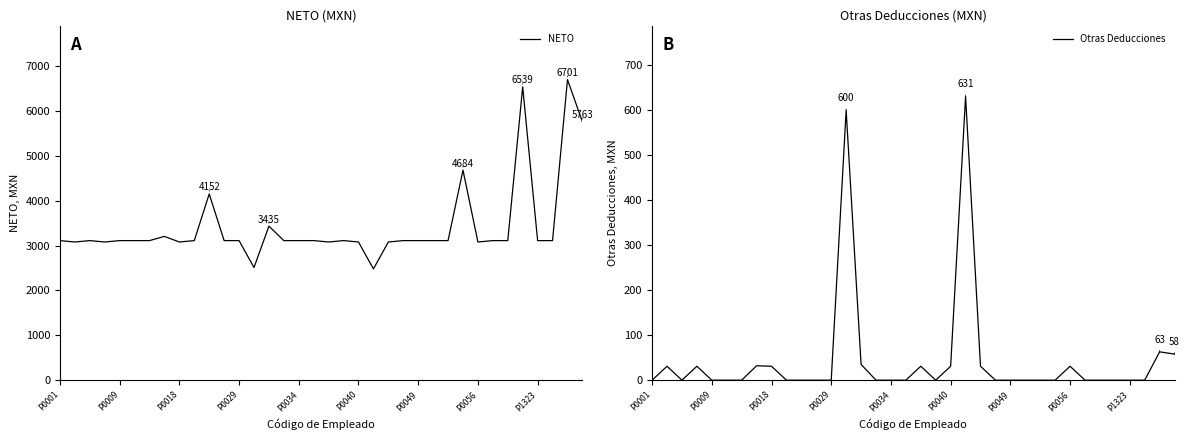

What is the minimum value for NETO?

2481